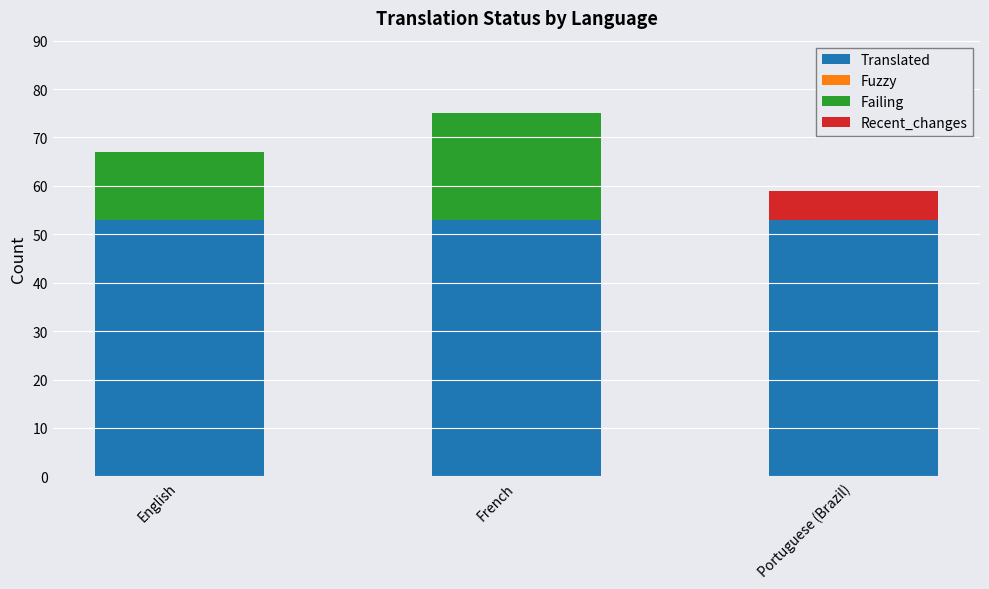

At which category is the sum across all series the highest?

French